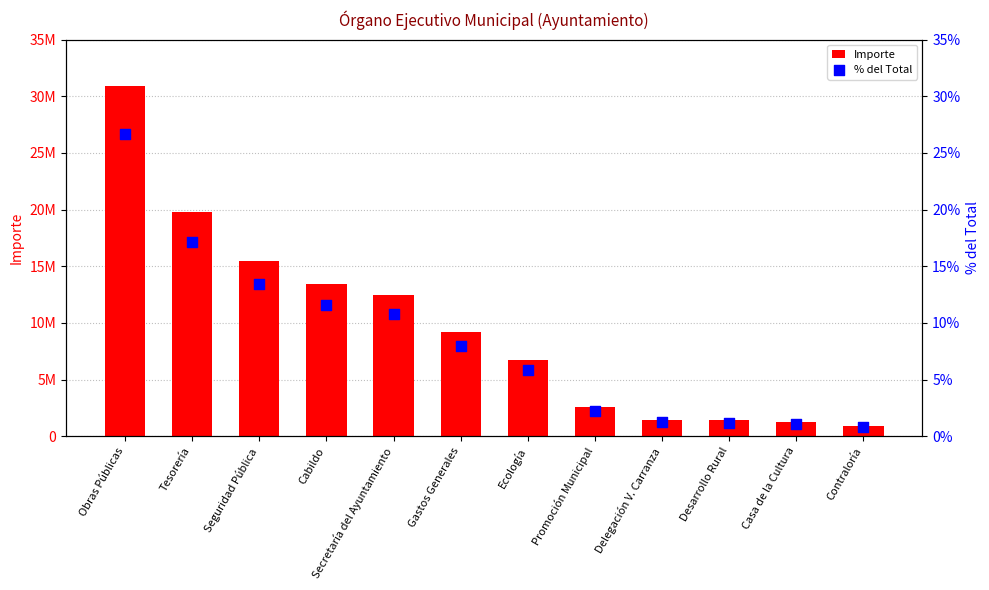

Which series has the largest total across all categories?

Importe